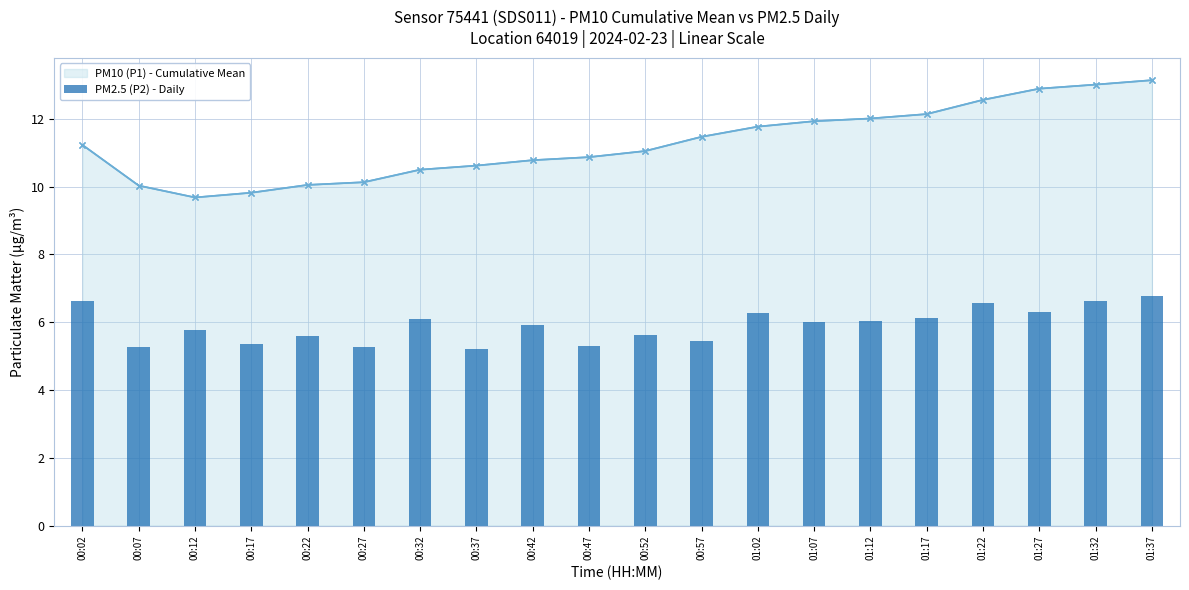

What value does the PM10 (P1) - Cumulative Mean series have at 00:12?

9.7